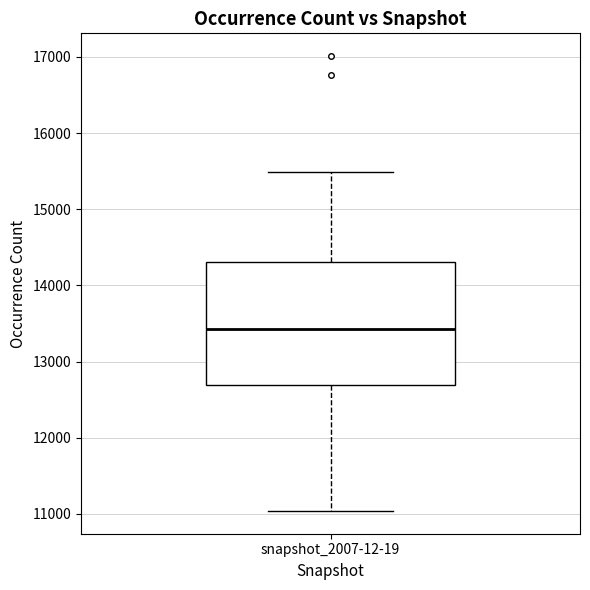

Read this box plot against the y-axis: the position of the median line, the range covered by the box, and the ends of both whiskers. The values are not printed on the chart, so give them approximately, as read against the axis.

median 13400, box 12700 to 14300, whiskers 11000 to 15500